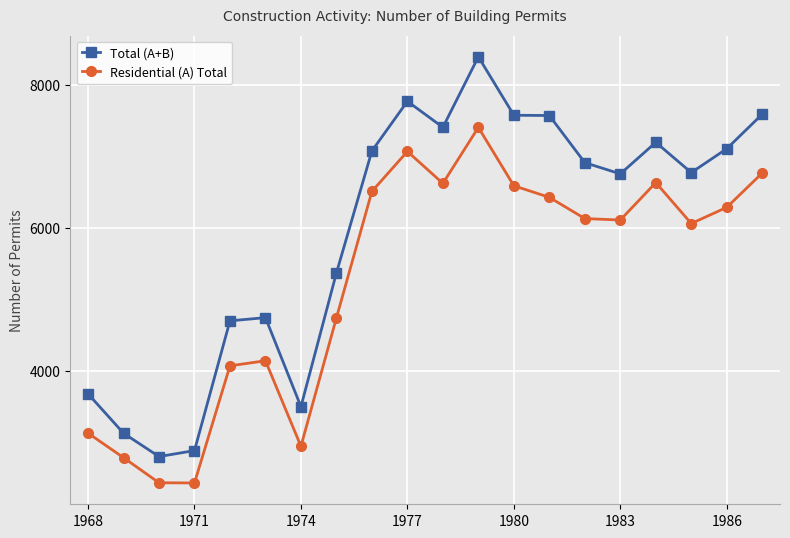

True or false: Residential (A) Total and Total (A+B) intersect in this chart.

False